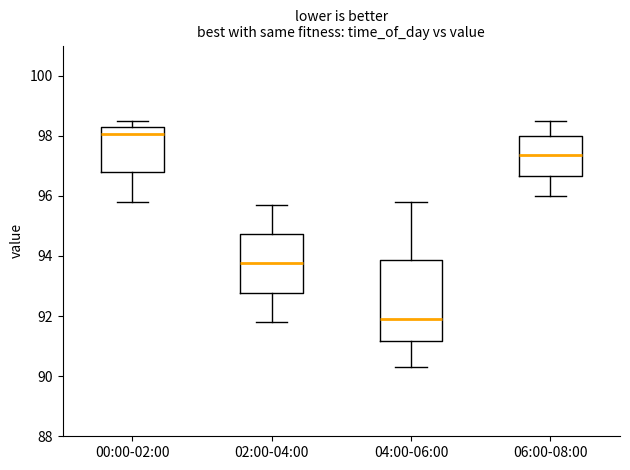

Where is the upper edge of the box for 00:00-02:00 on the y-axis? The values are not printed on the chart, so give them approximately, as read against the axis.

98.4